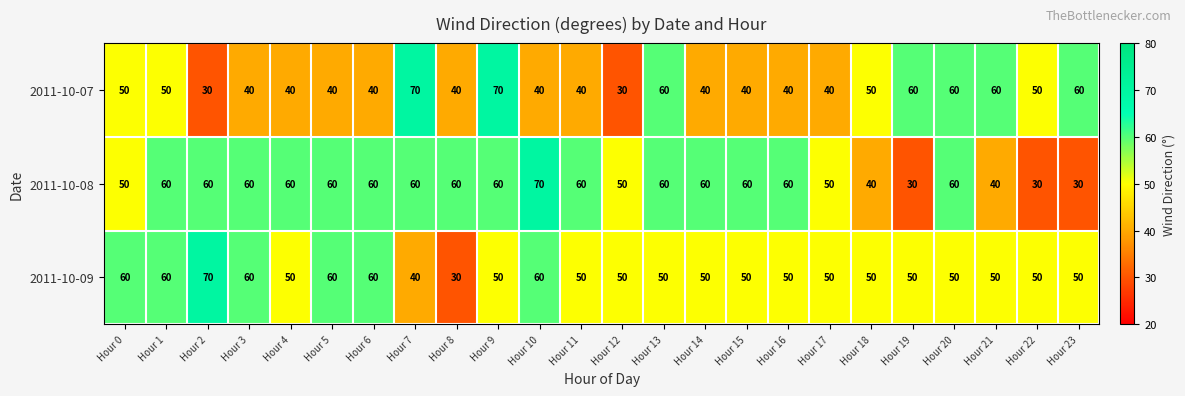

The value of 2011-10-07 at Hour 23 is 60. True or false?

True